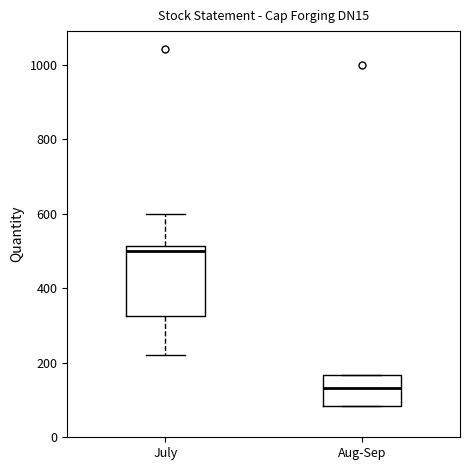

Which box is the tallest, from its lower edge to its upper edge?

July